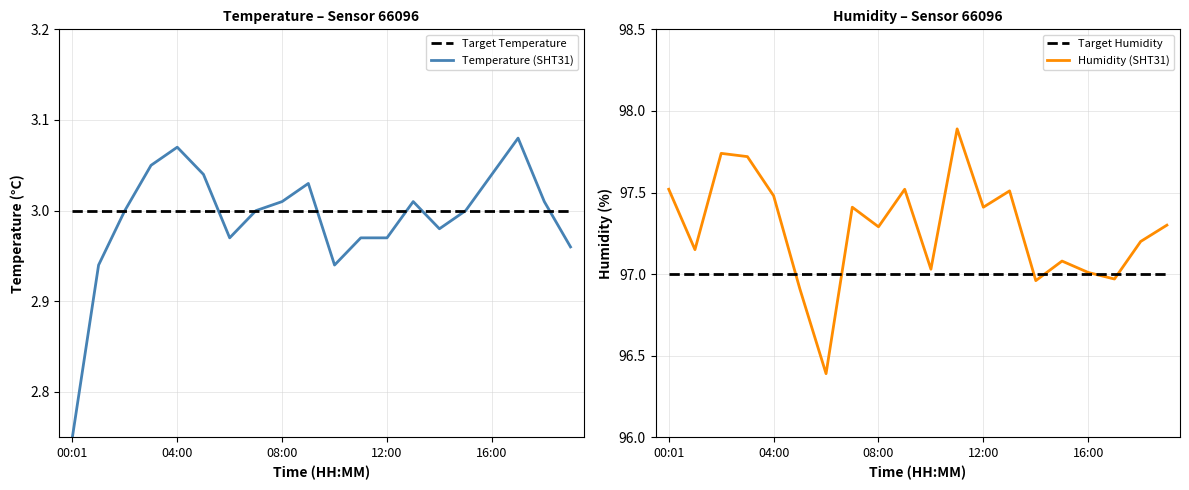

What is the total value across all series at 17?

200.1